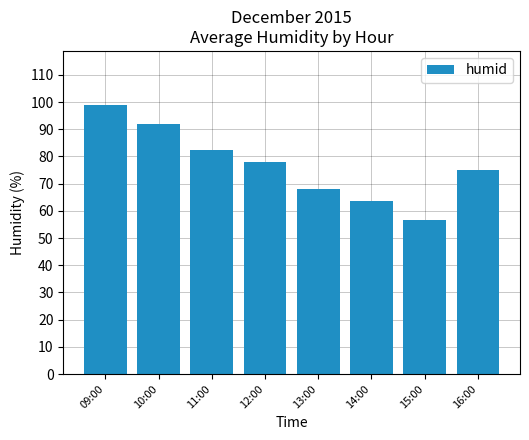

What is the change in value from 11:00 to 12:00?

-4.5